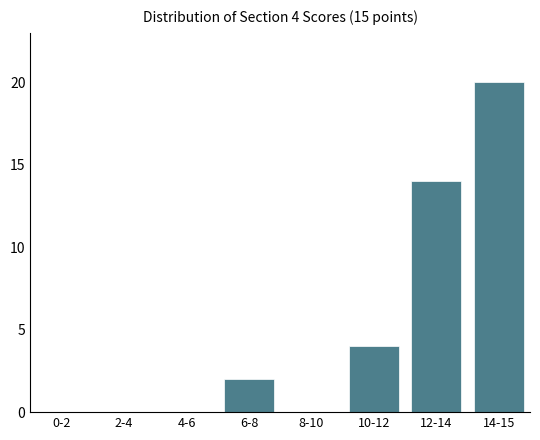

What is the sum of all values?

40